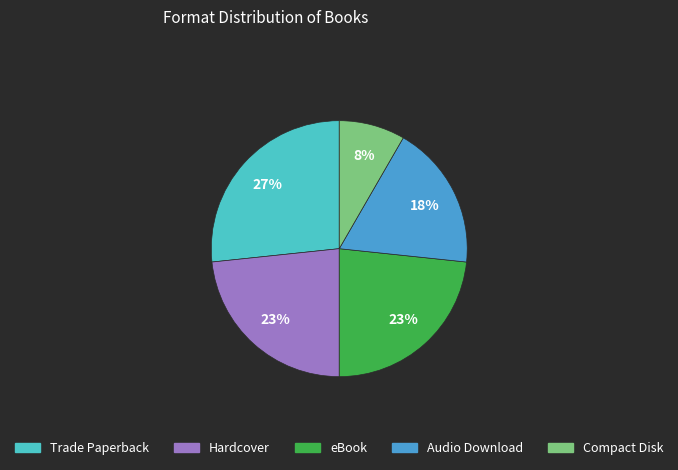

True or false: eBook accounts for 23% of the total.

True